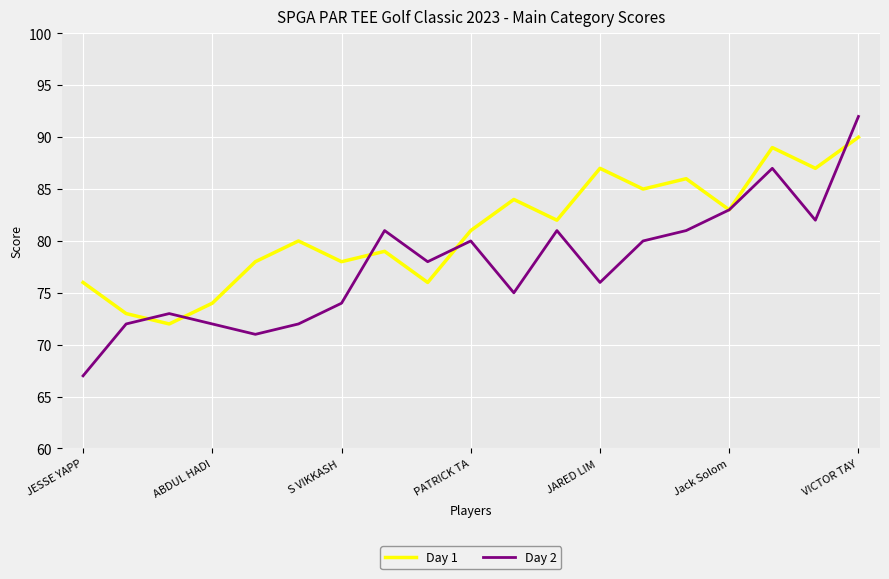

Rank the series by their maximum value, from lowest to highest.

Day 1, Day 2